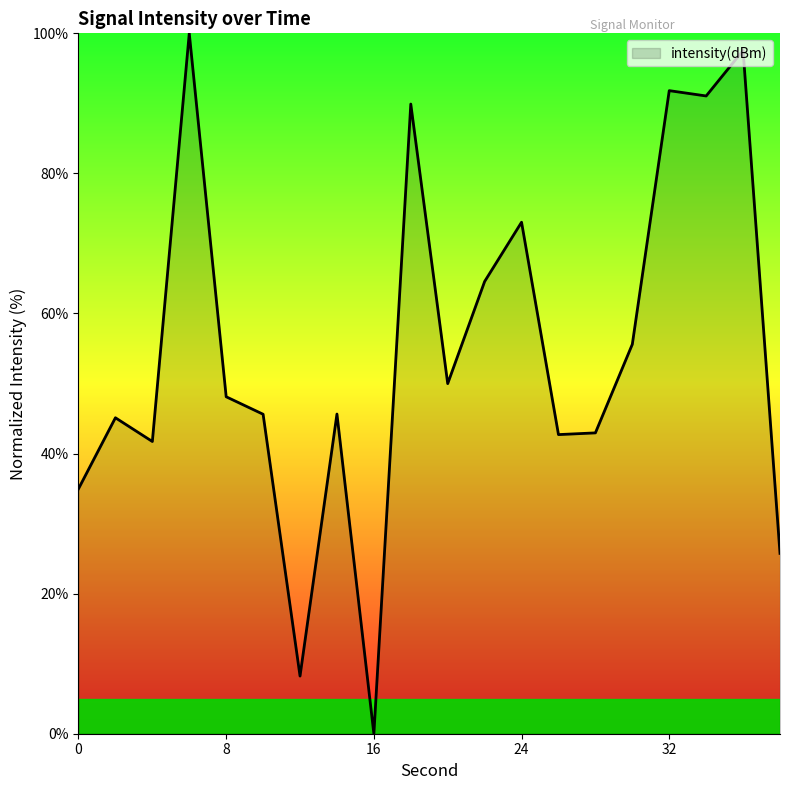

What is the difference between the maximum and minimum values?

100.0